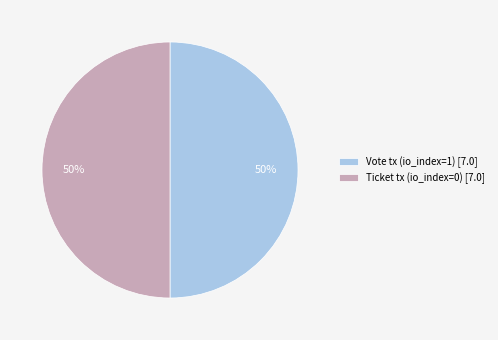

What is the ratio of the value at Ticket tx (io_index=0) [7.0] to the value at Vote tx (io_index=1) [7.0]?

1.0